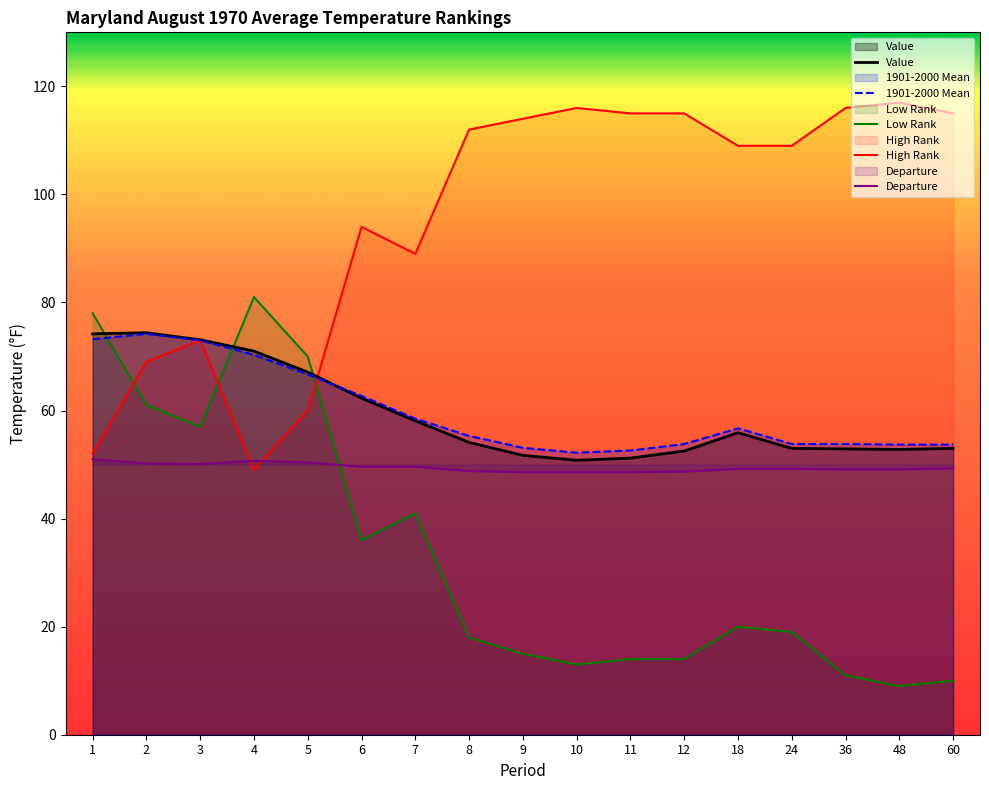

What is the difference between the maximum and minimum values in the Low Rank series?

72.0